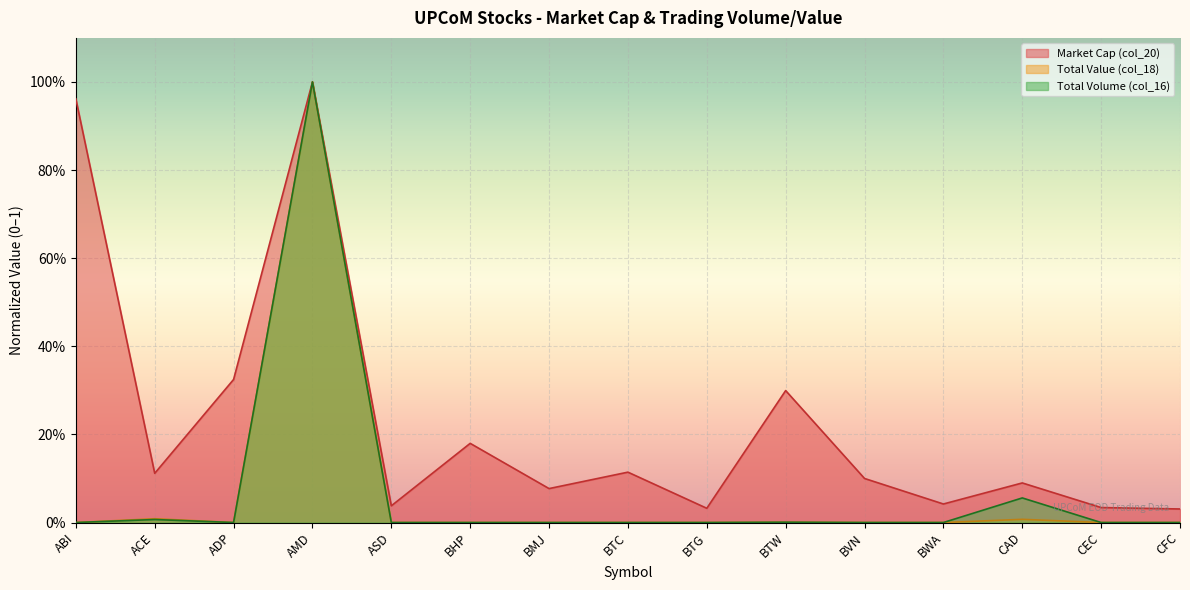

Is the value of Total Volume (col_16) at CAD greater than the value of Total Value (col_18) at BTG?

Yes